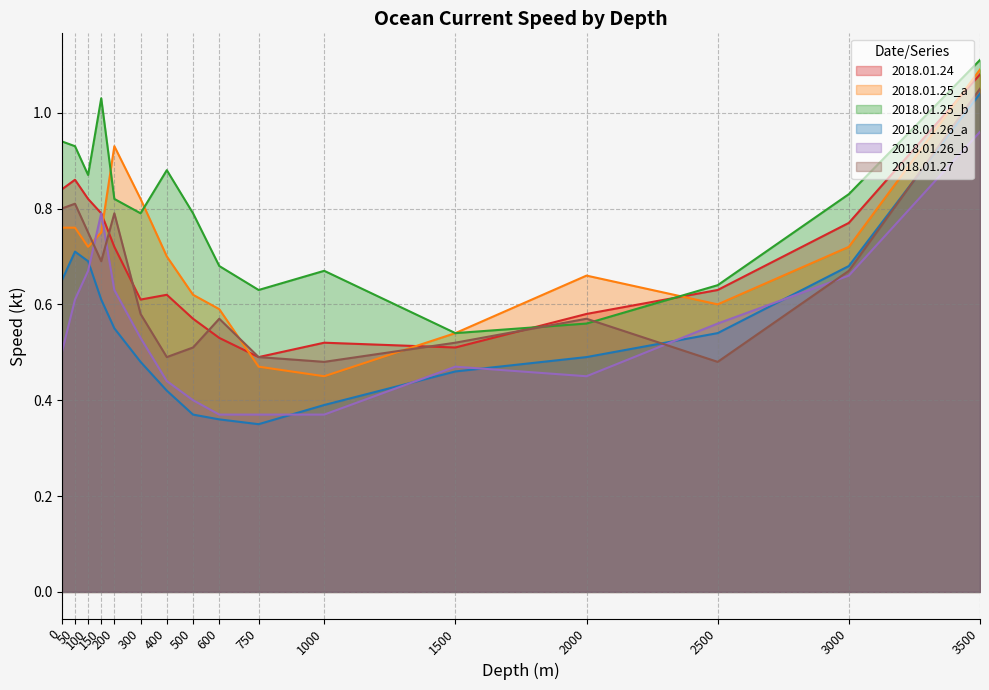

Where is the first local maximum for 2018.01.24?

50